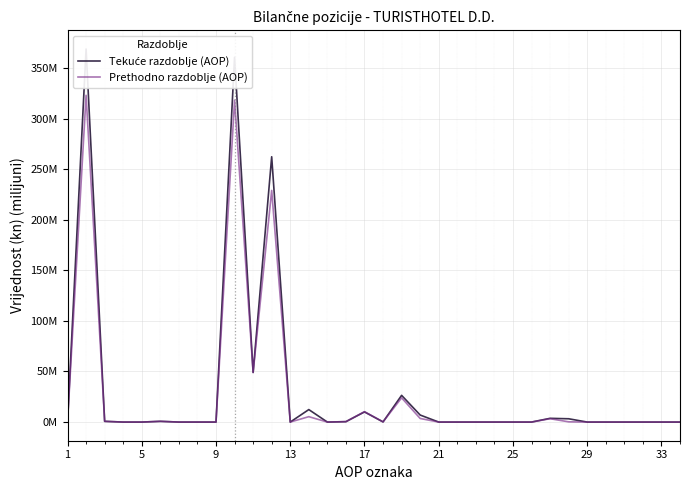

The value of Tekuće razdoblje (AOP) at 29 is -220.0. True or false?

False